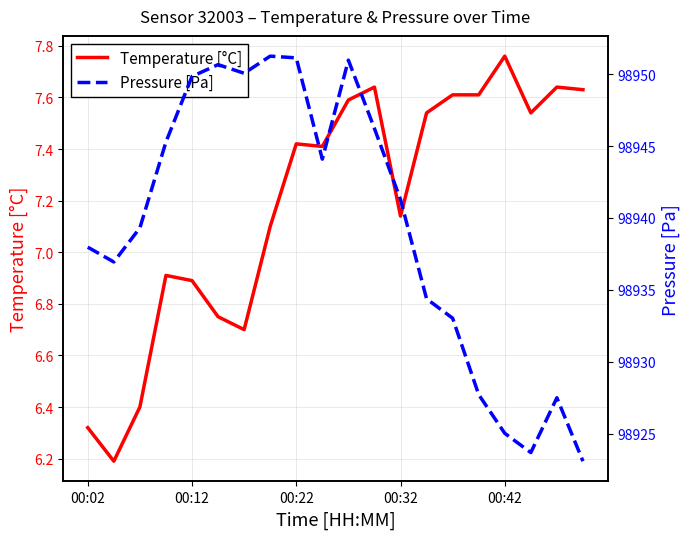

In Pressure [Pa], how many points are higher than both neighbors (excluding endpoints)?

4